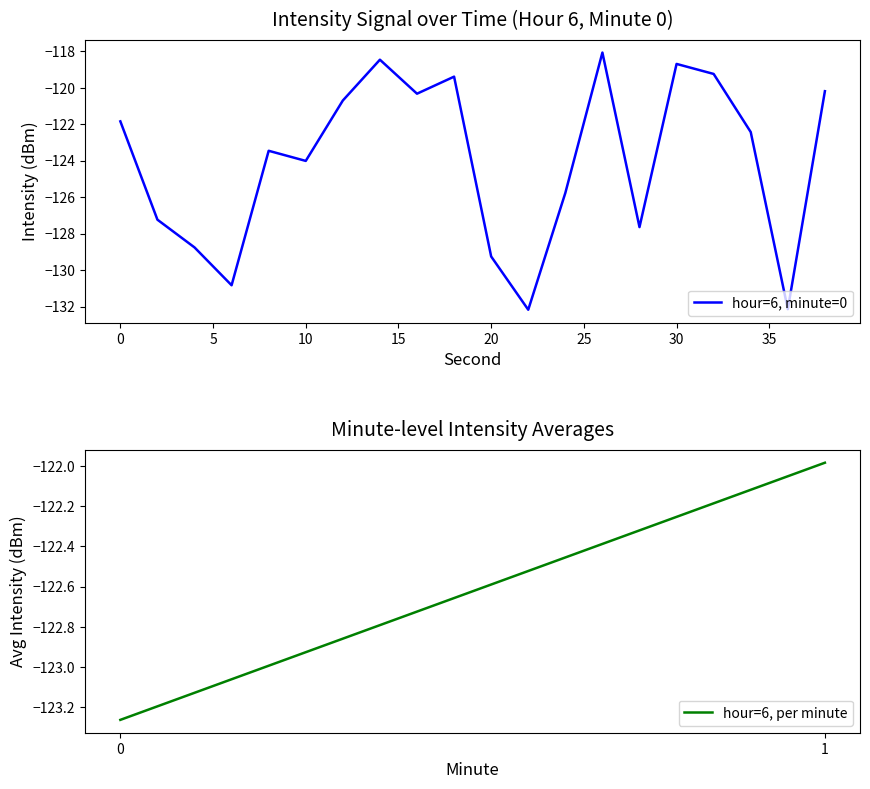

What is the smallest value displayed?

-132.2